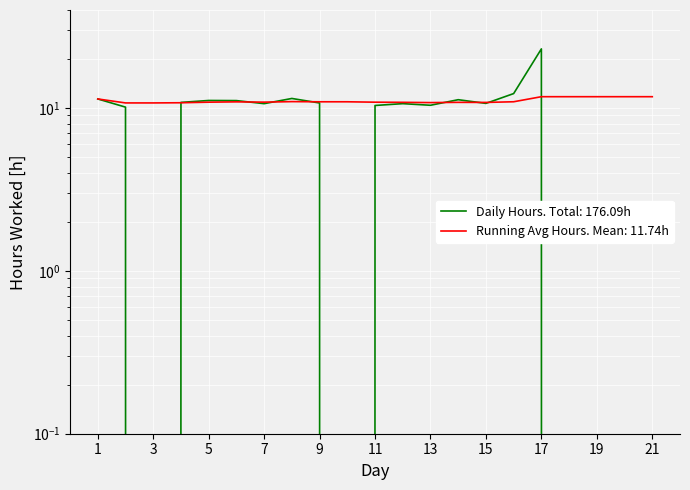

True or false: the data shows 5.4 at 5.

False